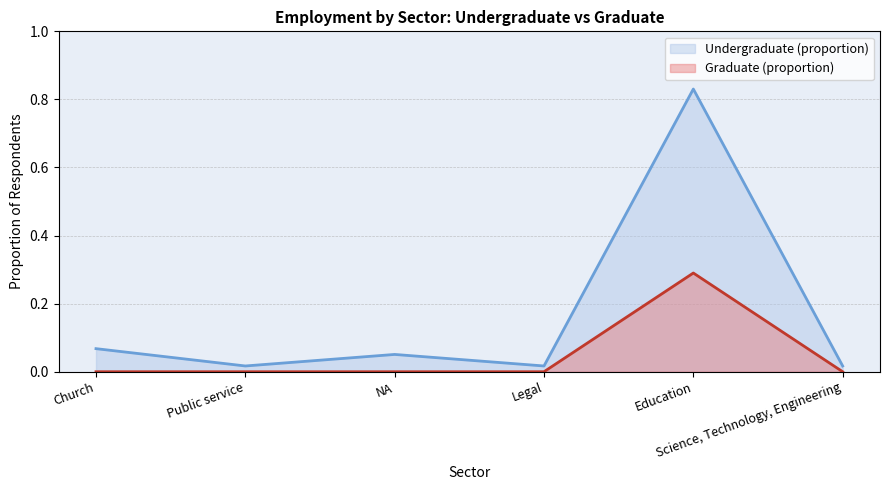

What is the label of the 1st point from the right?

Science, Technology, Engineering